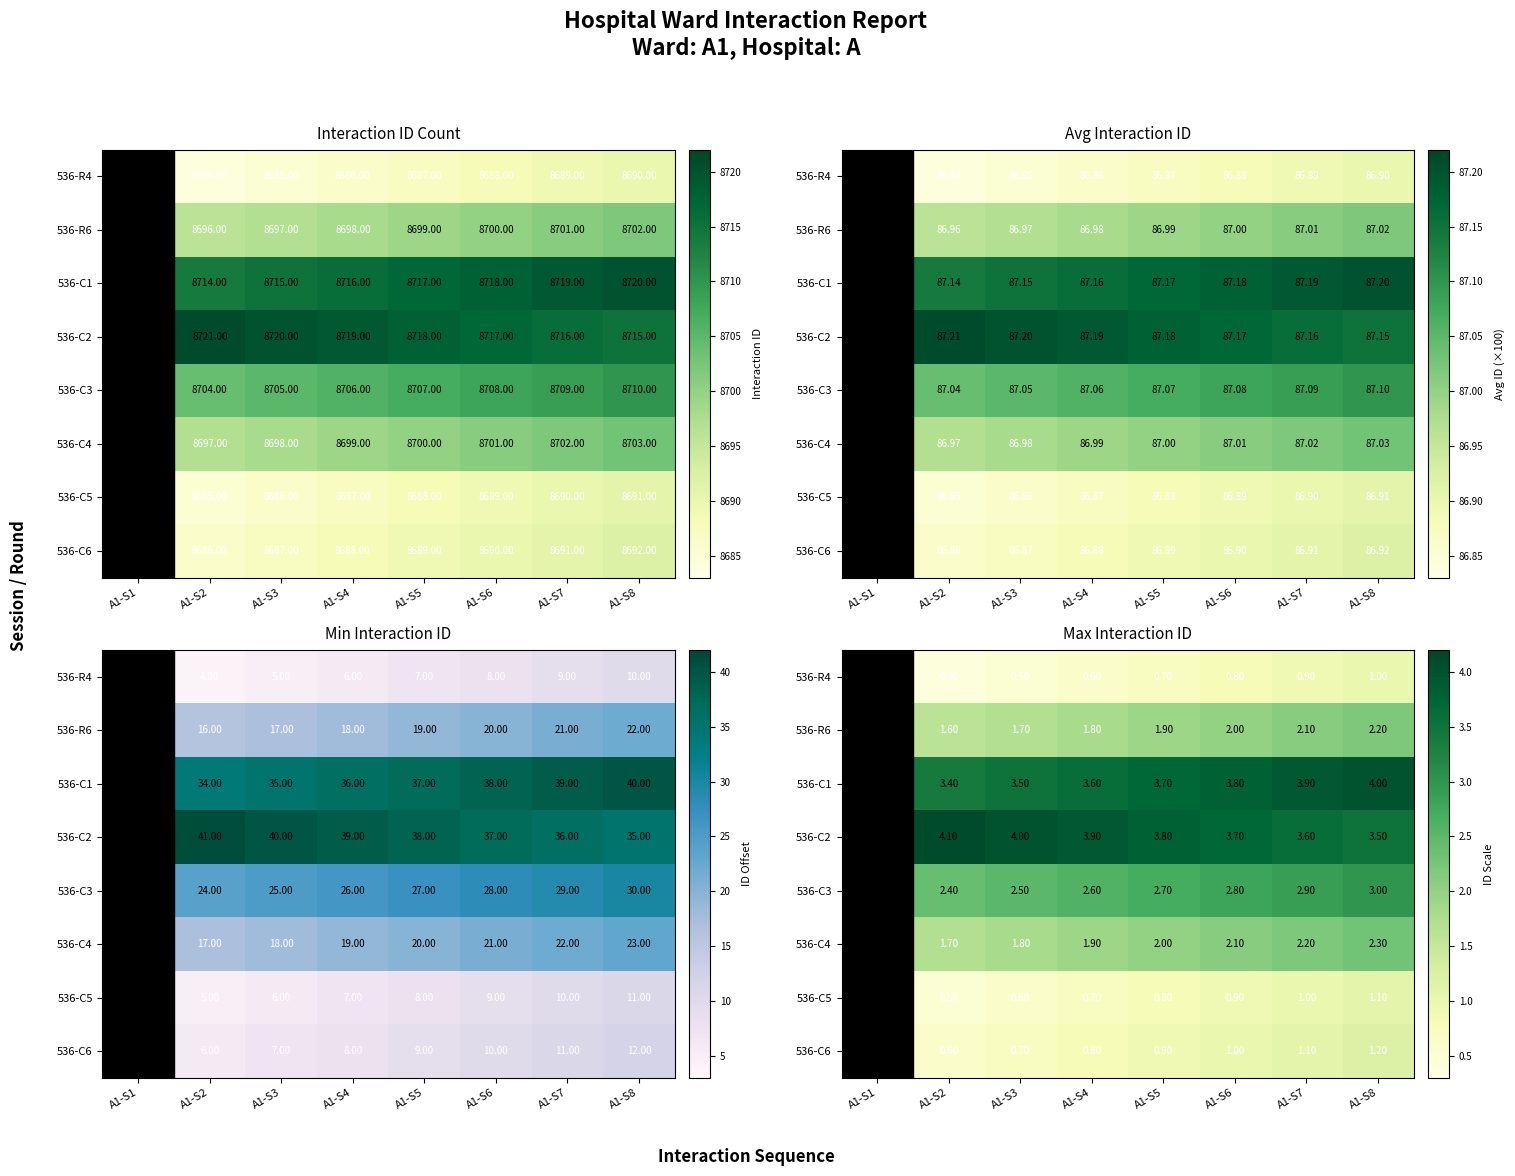

Which has a higher value, A1-S3 or A1-S8?

A1-S8